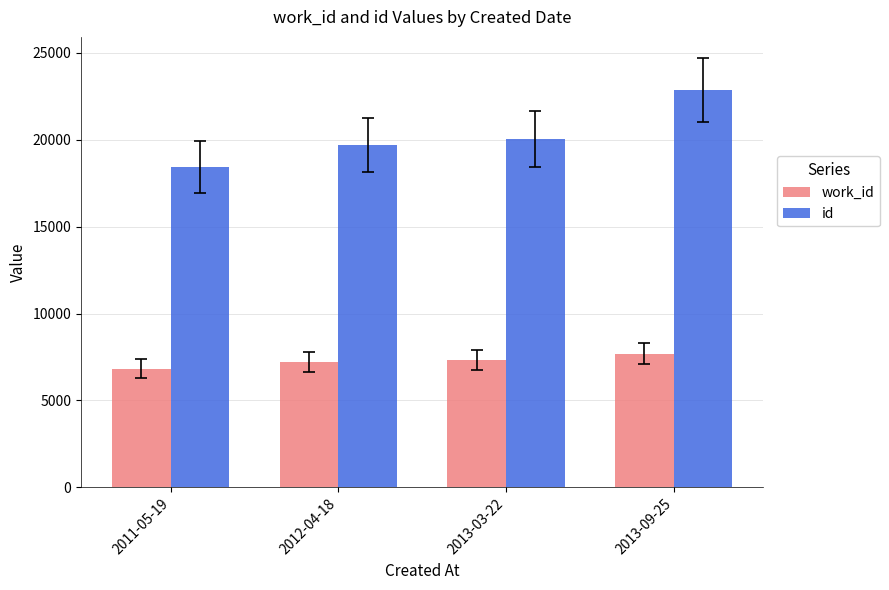

Which series has the largest total across all categories?

id